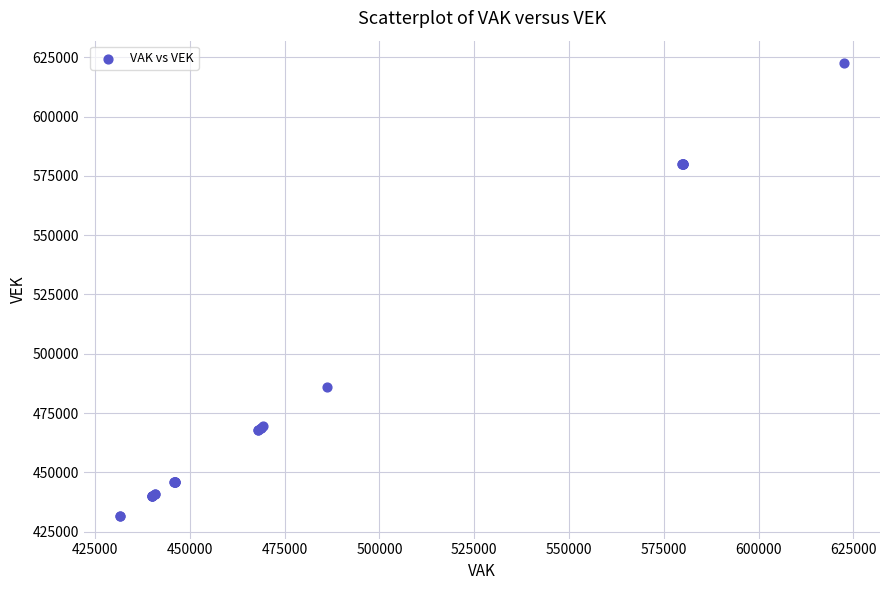

What Y value in the scatter plot is closest to 527035?

486134